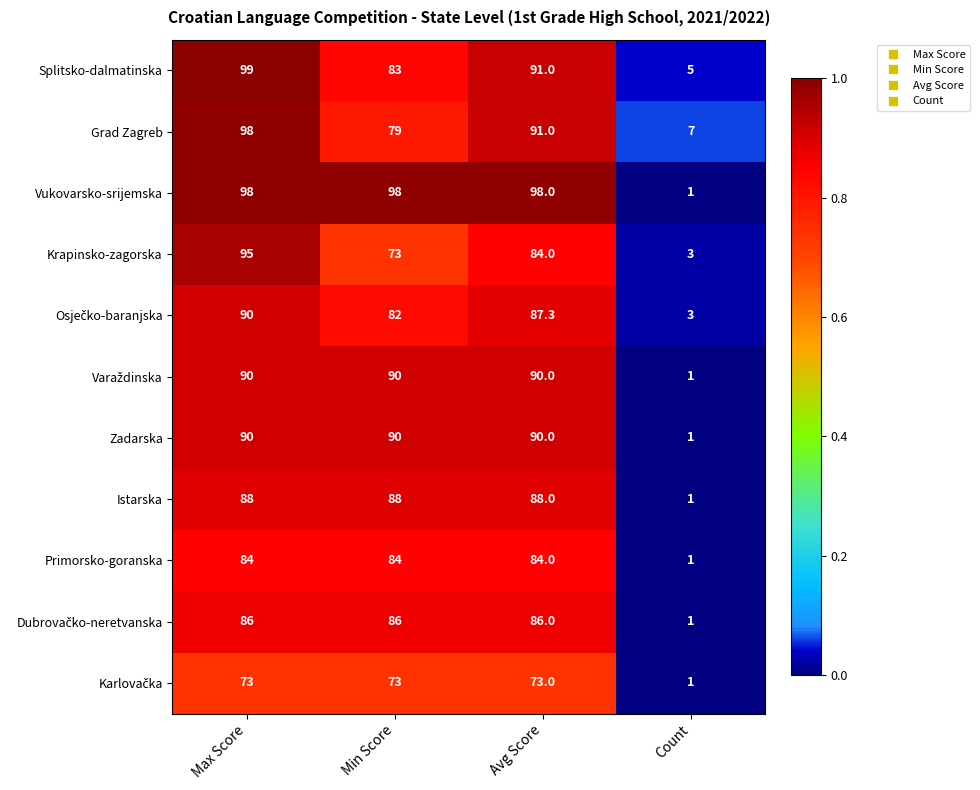

Which series has the widest spread of values?

Vukovarsko-srijemska